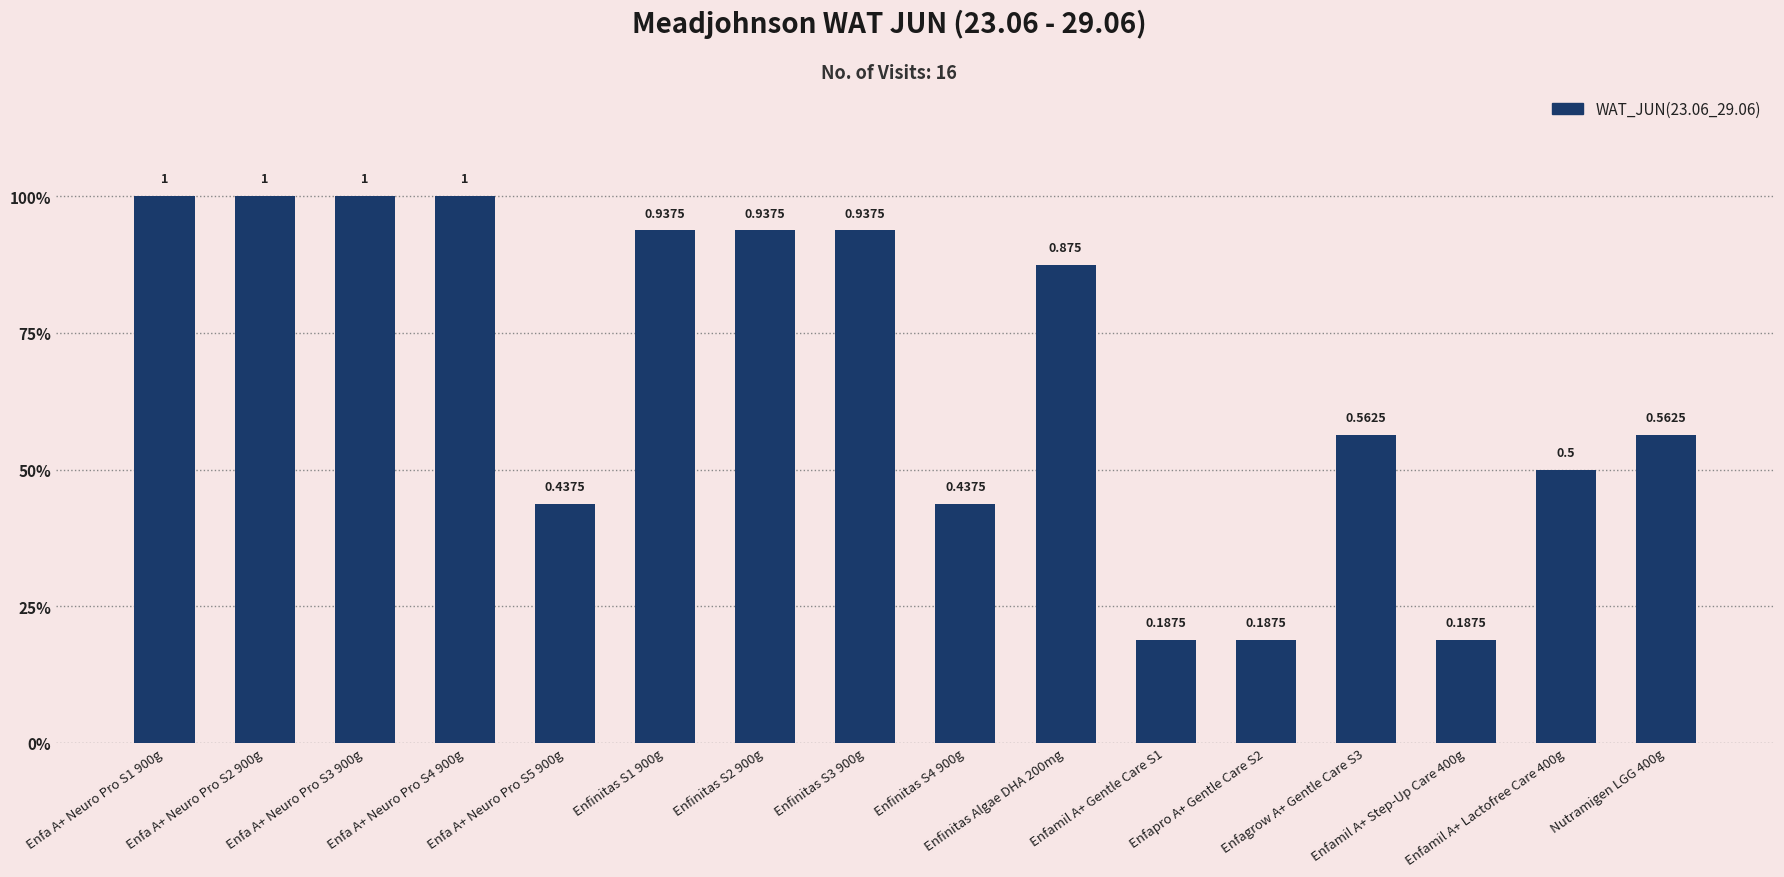

Reading left to right, what are all the values shown in this chart?

1.0	1.0	1.0	1.0	0.4	0.9	0.9	0.9	0.4	0.9	0.2	0.2	0.6	0.2	0.5	0.6